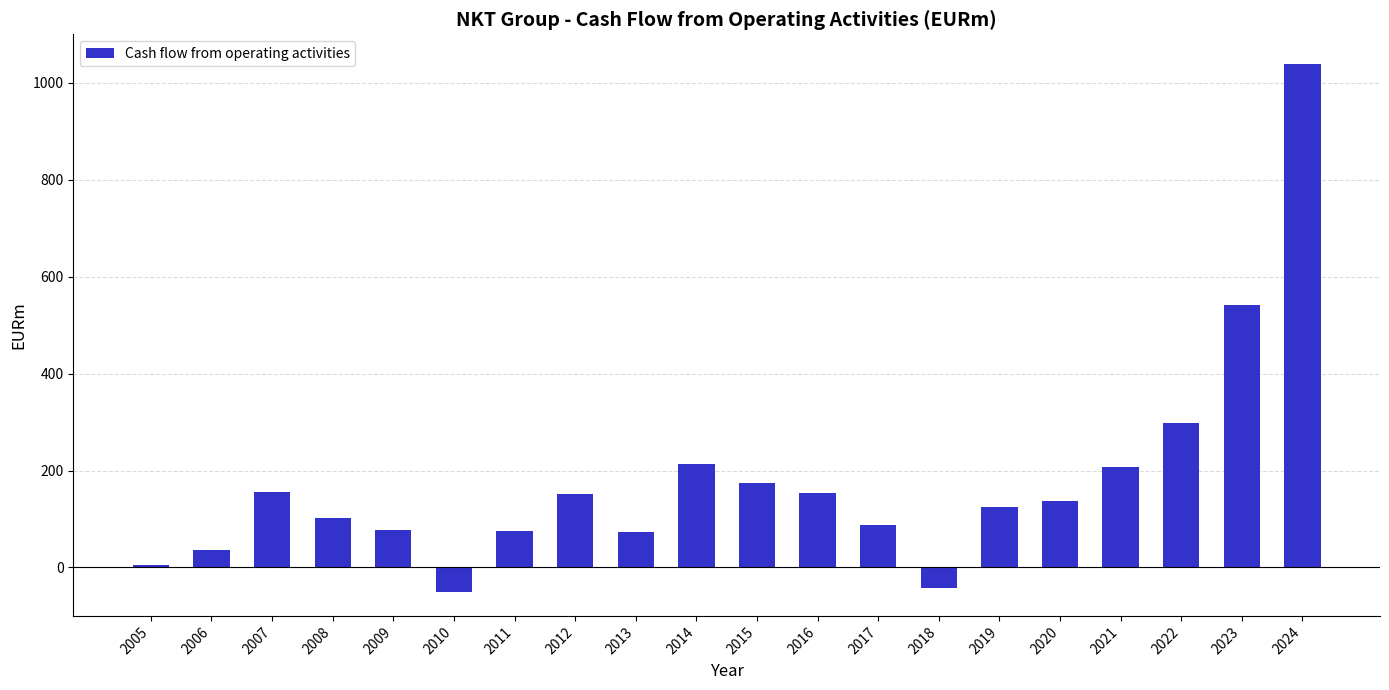

What is the value of the 2nd bar from the left?

35.6